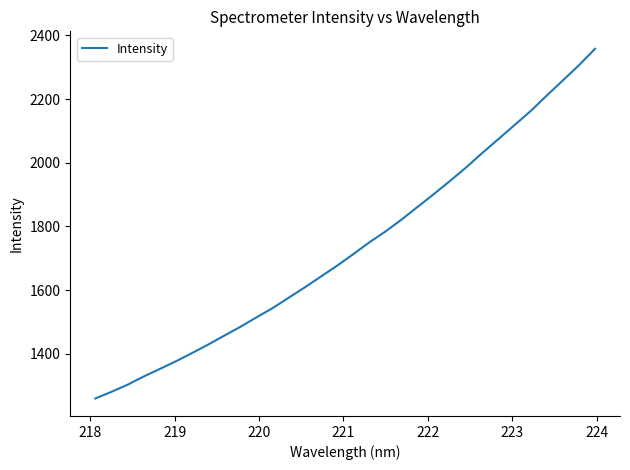

What is the greatest value displayed?

2357.7